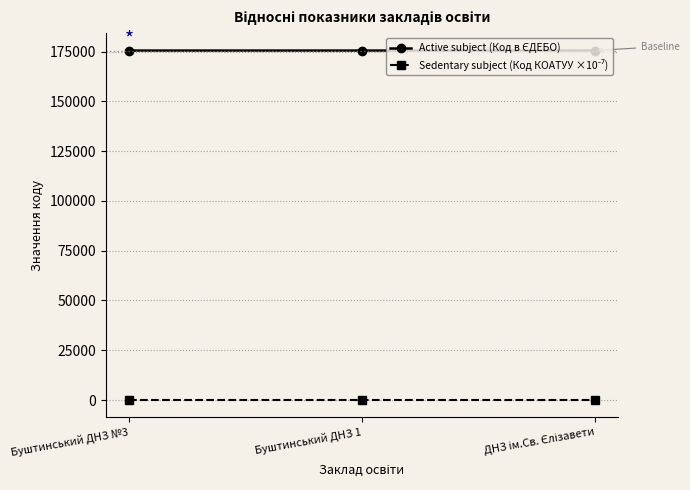

What is the maximum value shown in the chart?

175520.0